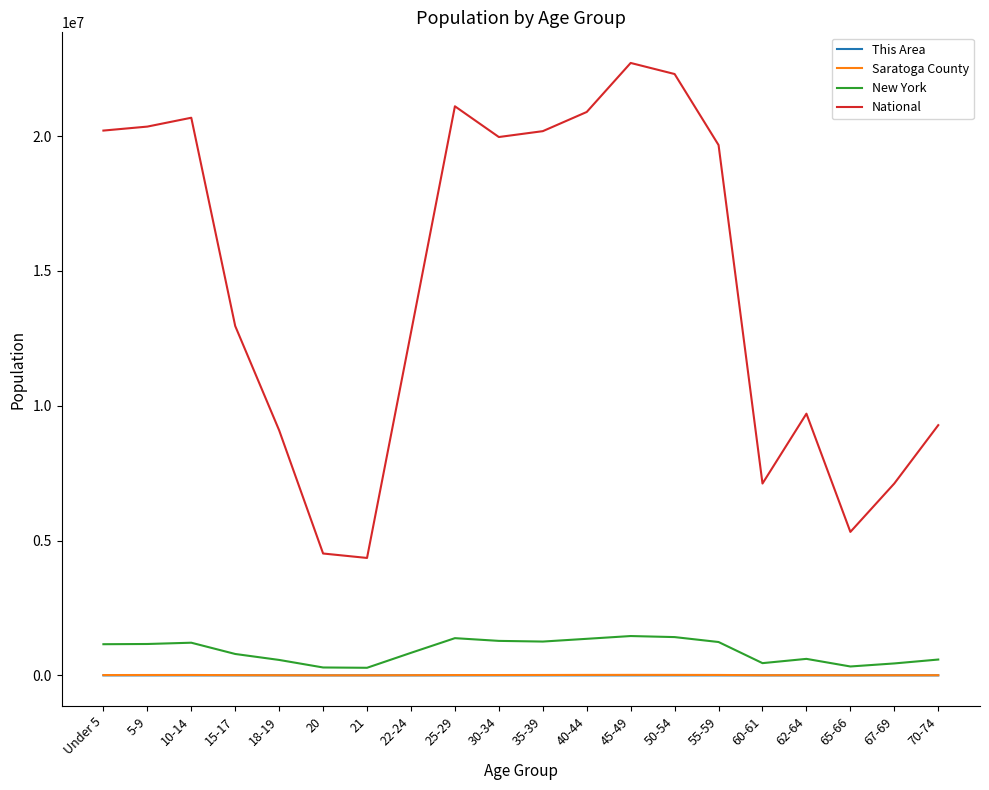

What is the maximum value shown in the chart?

22708591